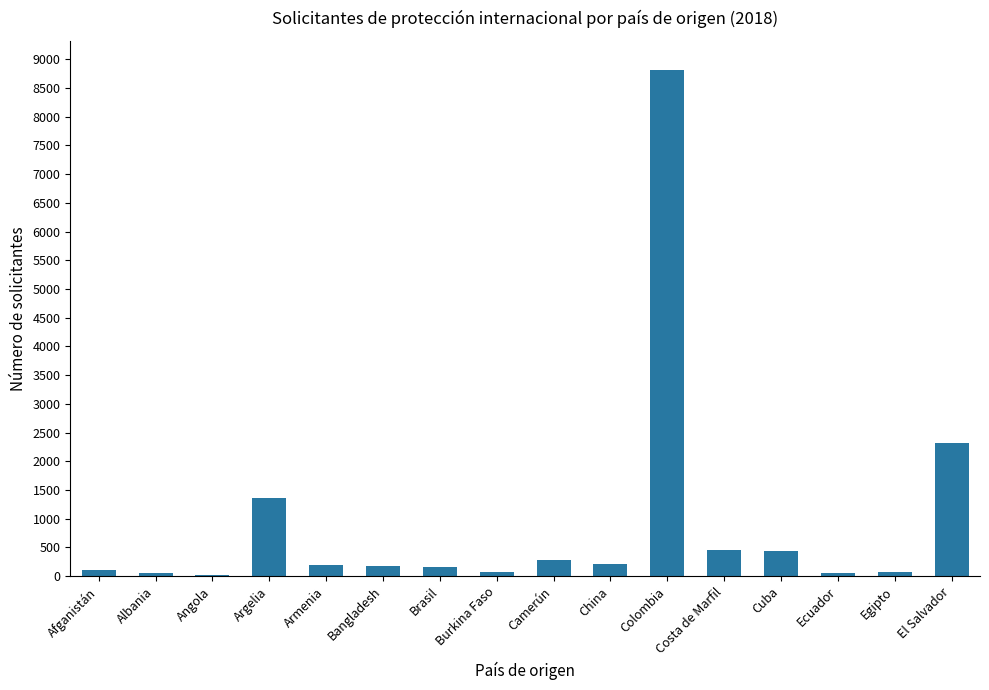

What is the maximum value shown in the chart?

8818